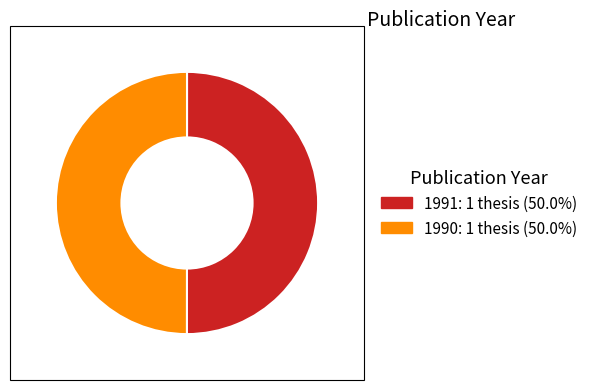

Count the number of slices in the pie.

2